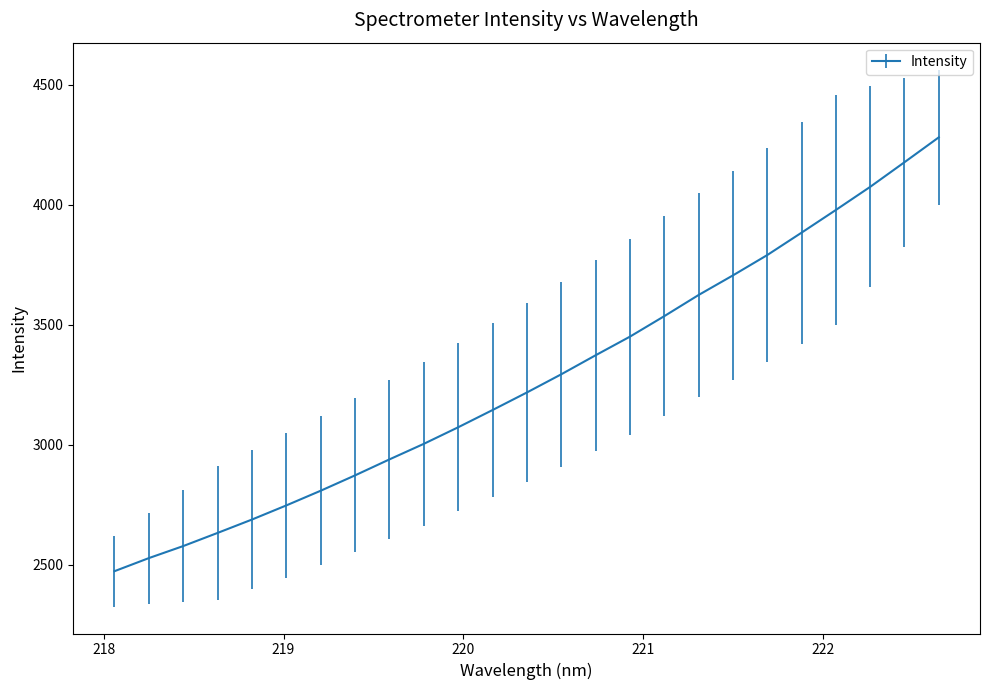

What is the maximum value shown in the chart?

4280.3